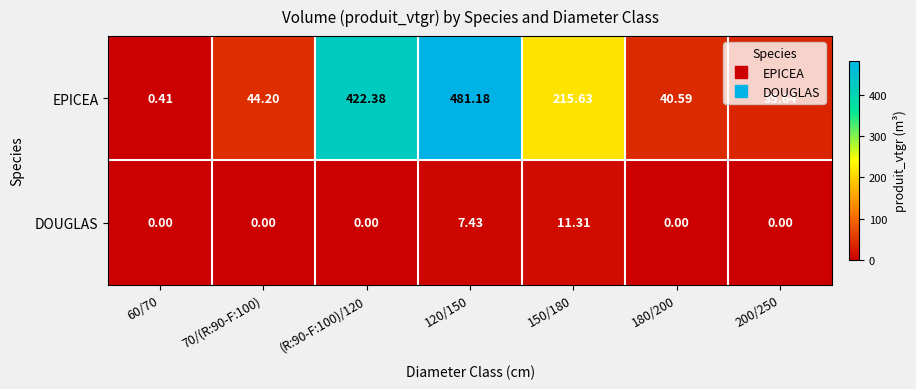

Which series has the largest total across all categories?

EPICEA